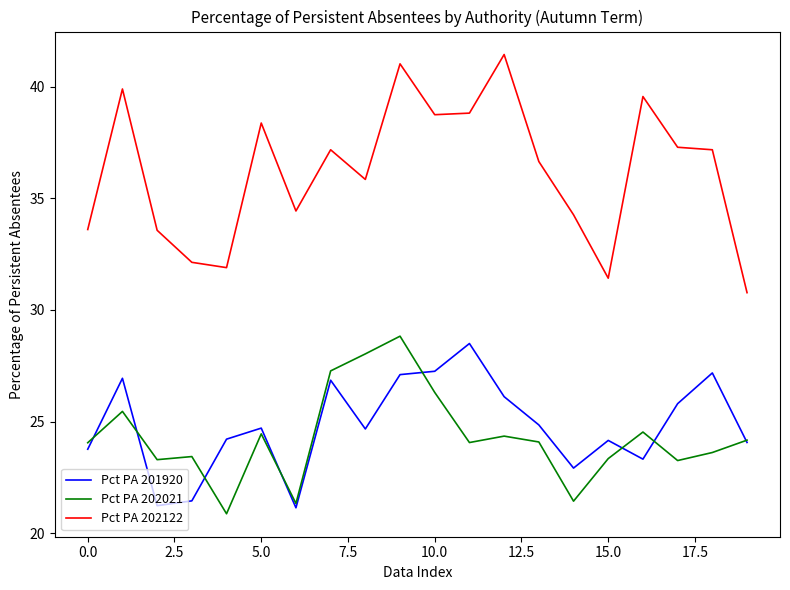

Which series has the largest range (max minus min)?

Pct PA 202122